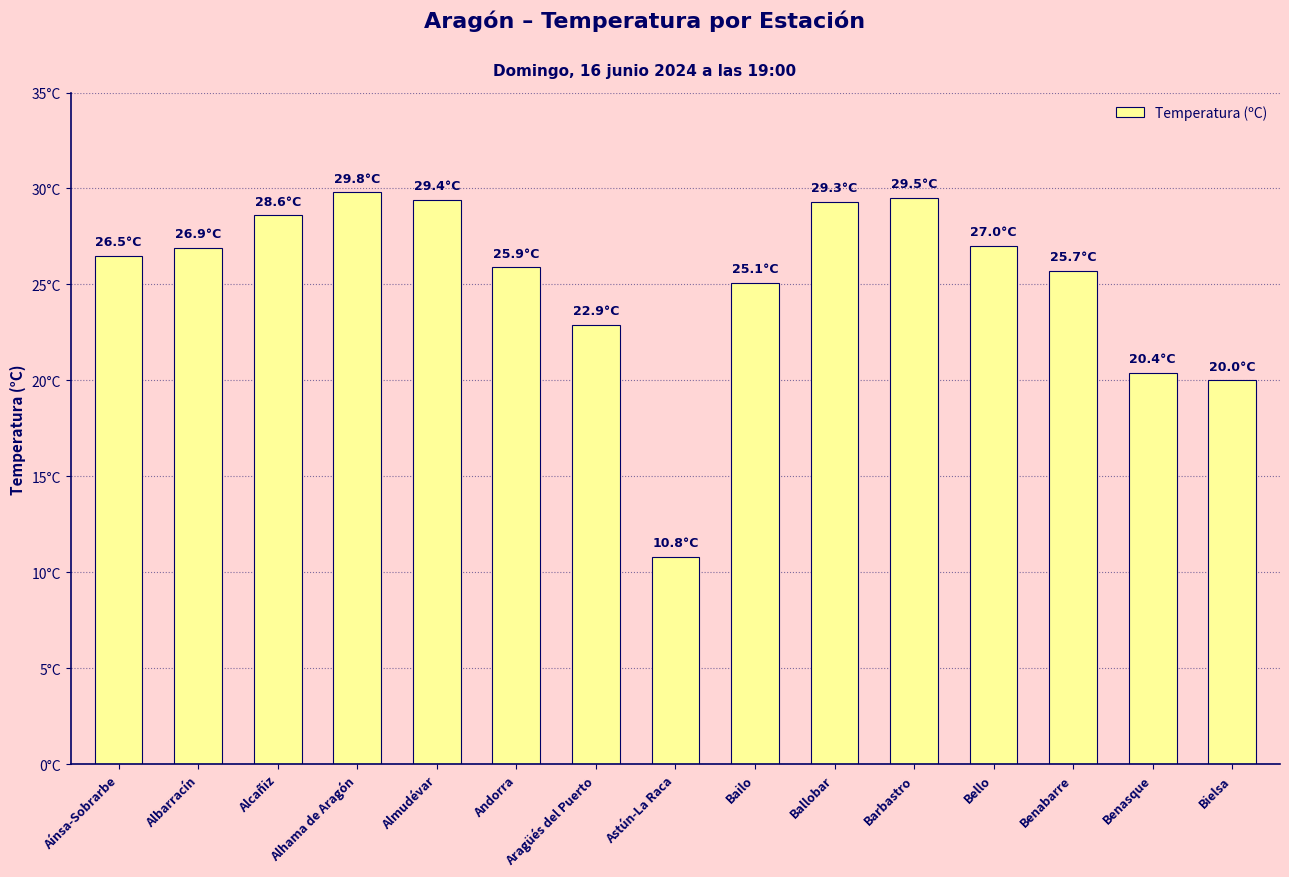

The chart shows a value of 43.4 at Almudévar. True or false?

False